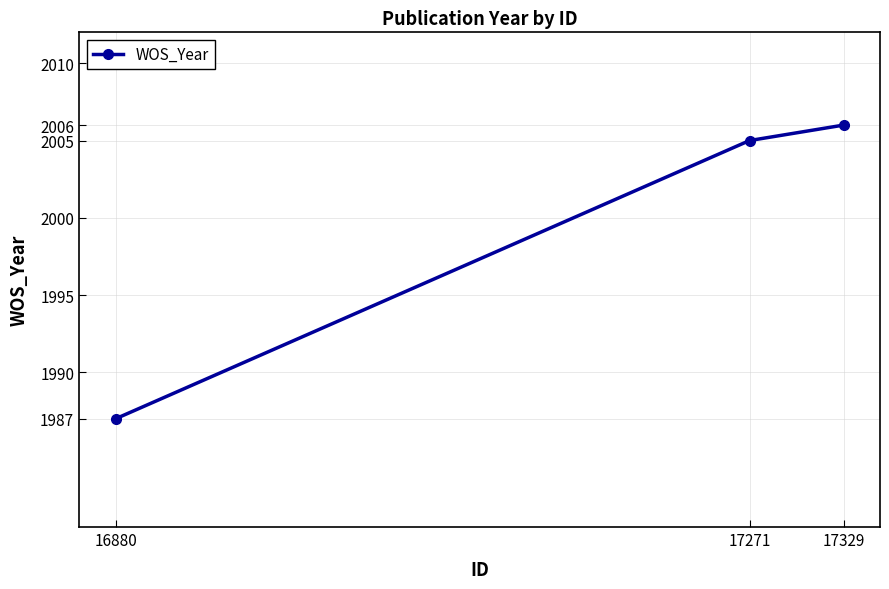

What is the difference between the maximum and second lowest values?

1